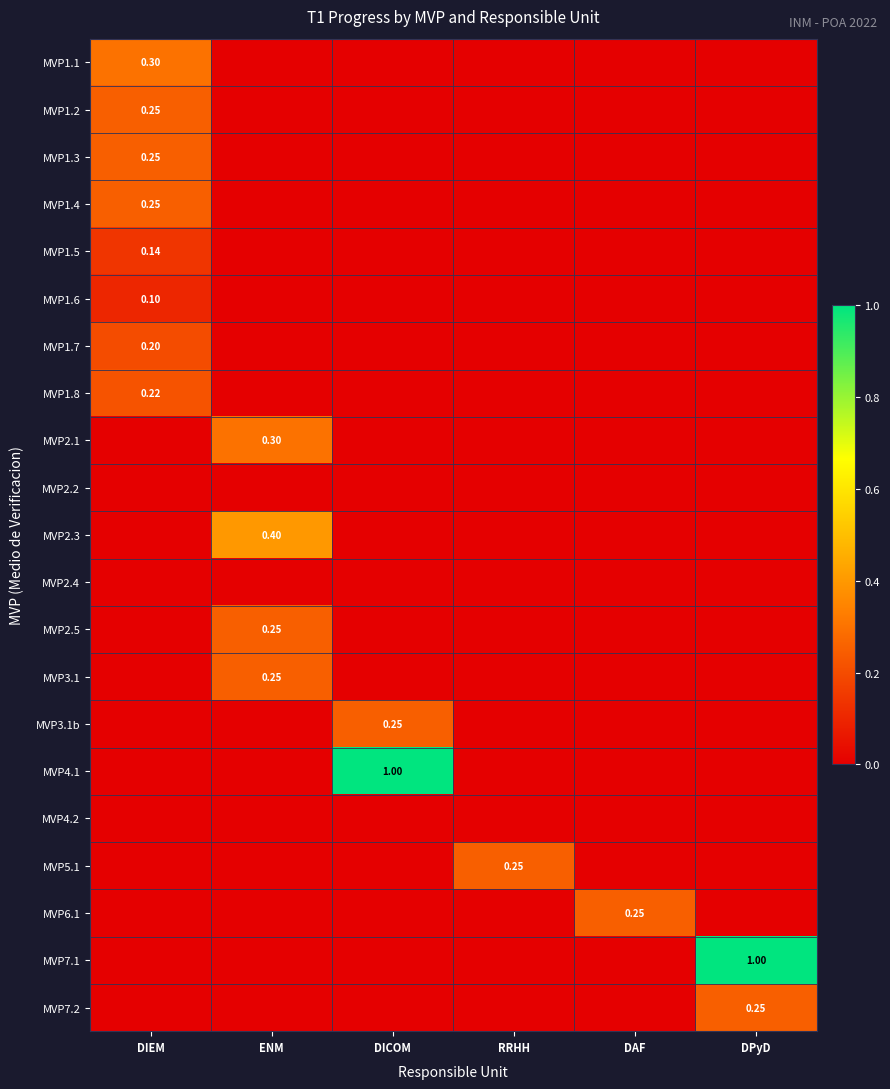

At which category does the chart reach its peak across all series?

DICOM